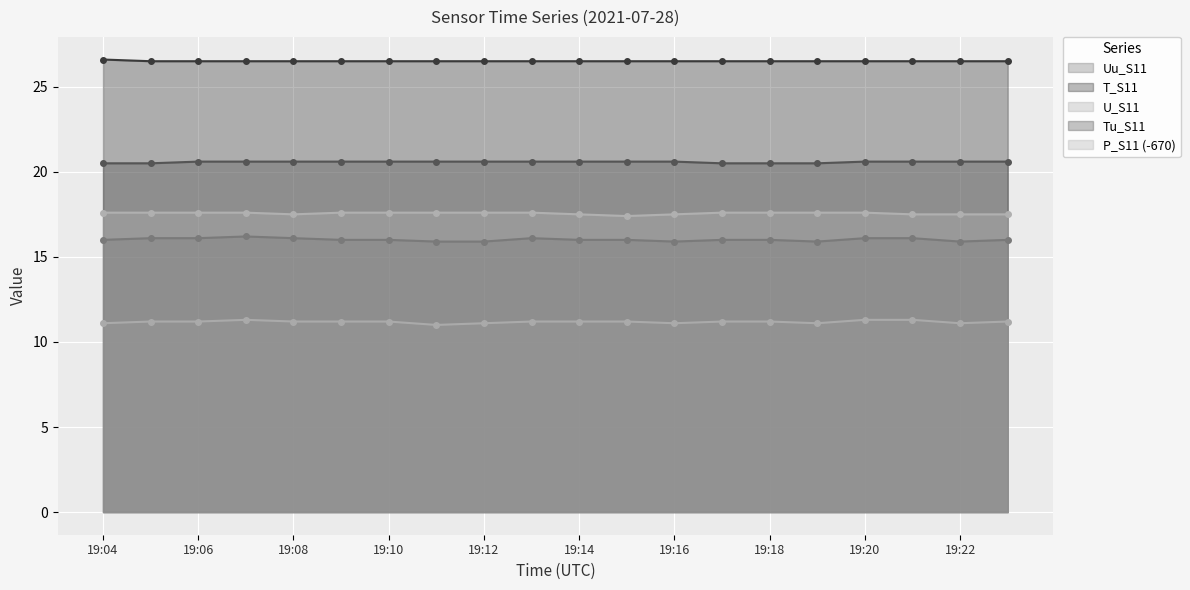

What is the sum of all T_S11 values?

530.1